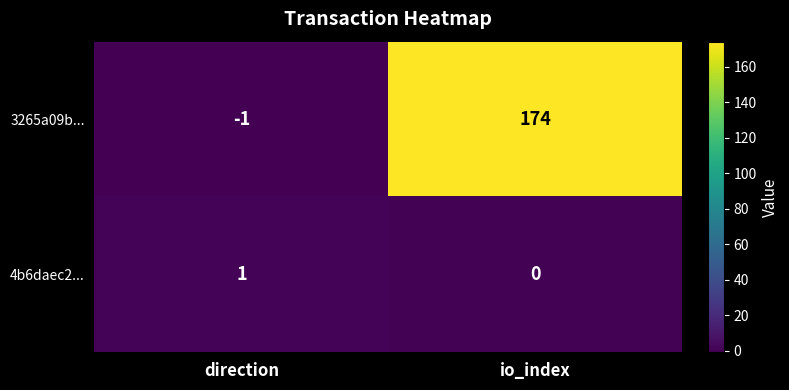

What is the total value across all series at io_index?

174